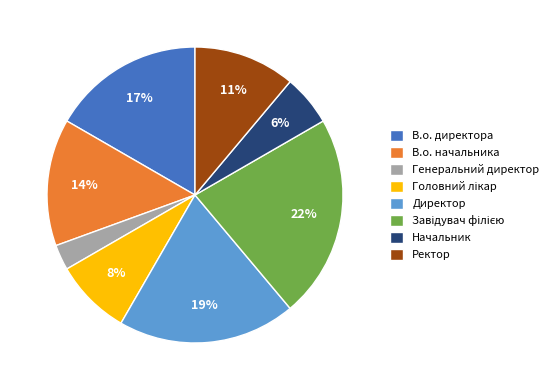

True or false: В.о. директора accounts for 17% of the total.

True